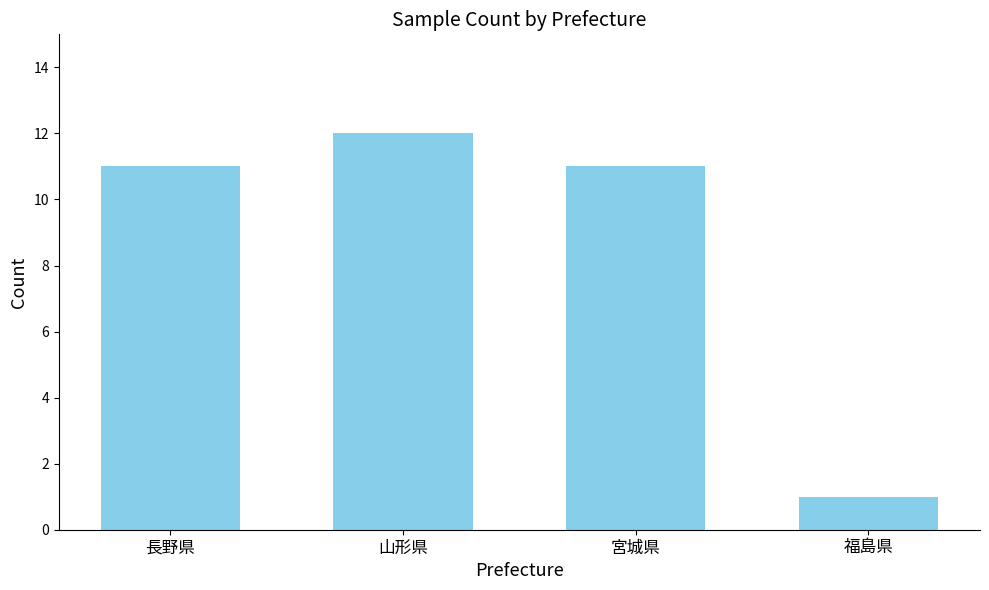

How many series are shown in this chart?

1